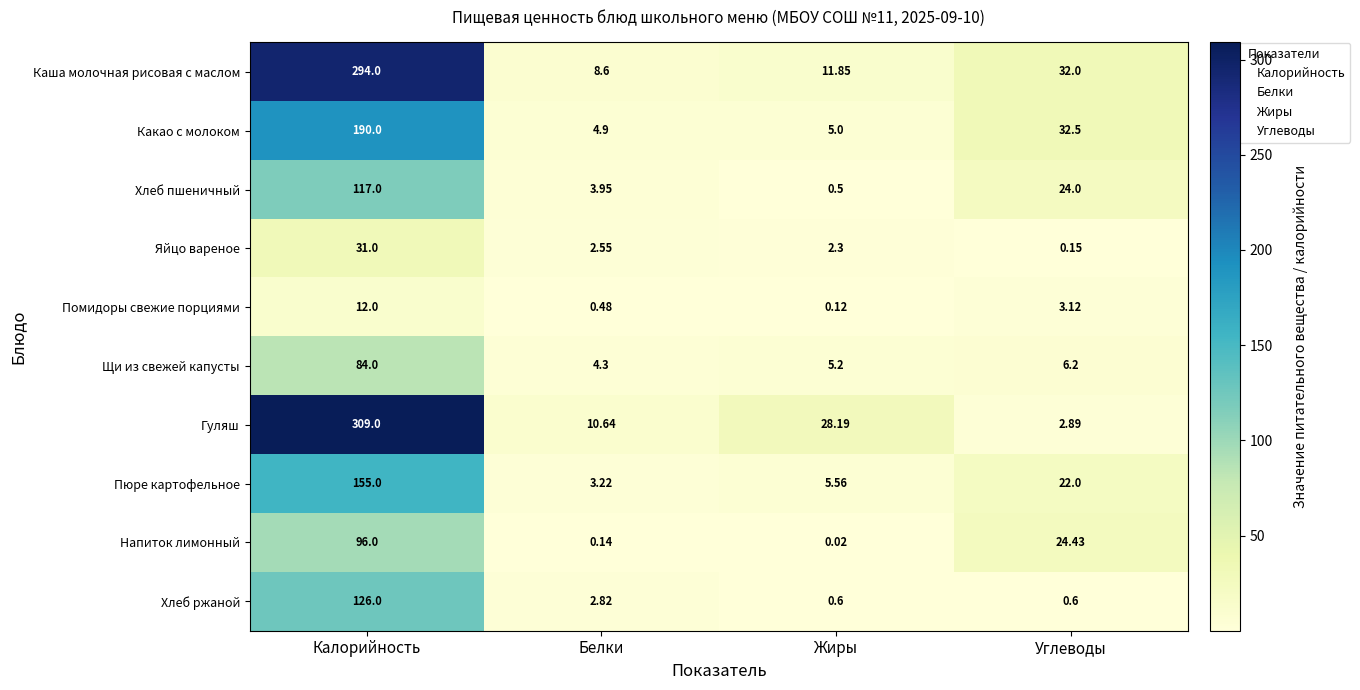

Where does the Щи из свежей капусты series first go above 6?

Калорийность